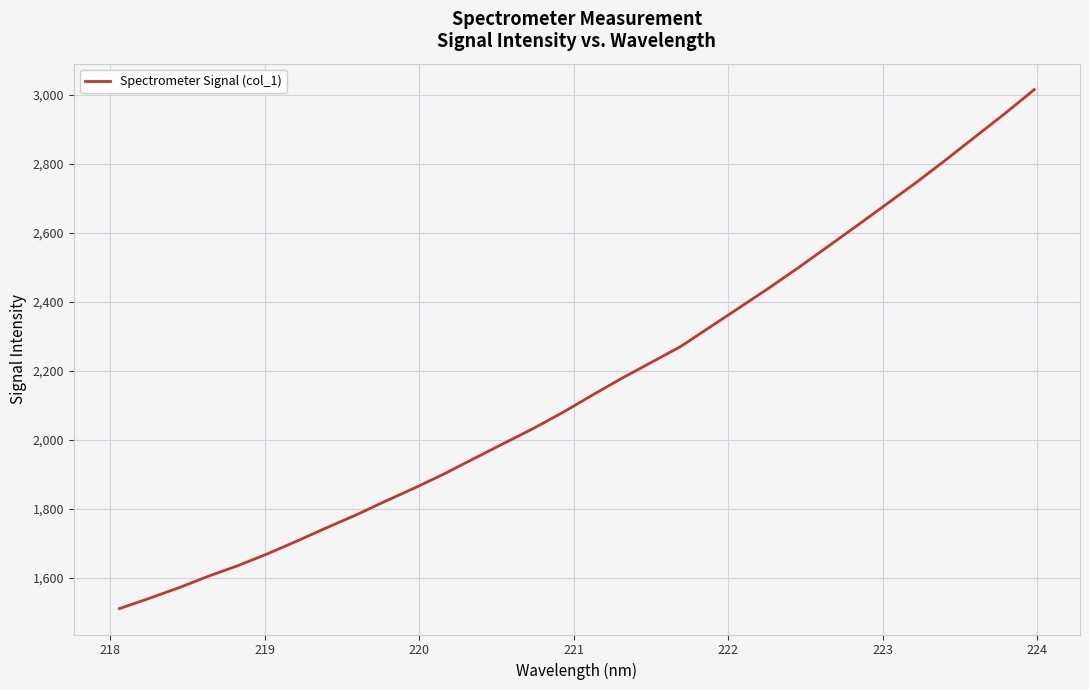

What is the minimum value shown in the chart?

1511.9